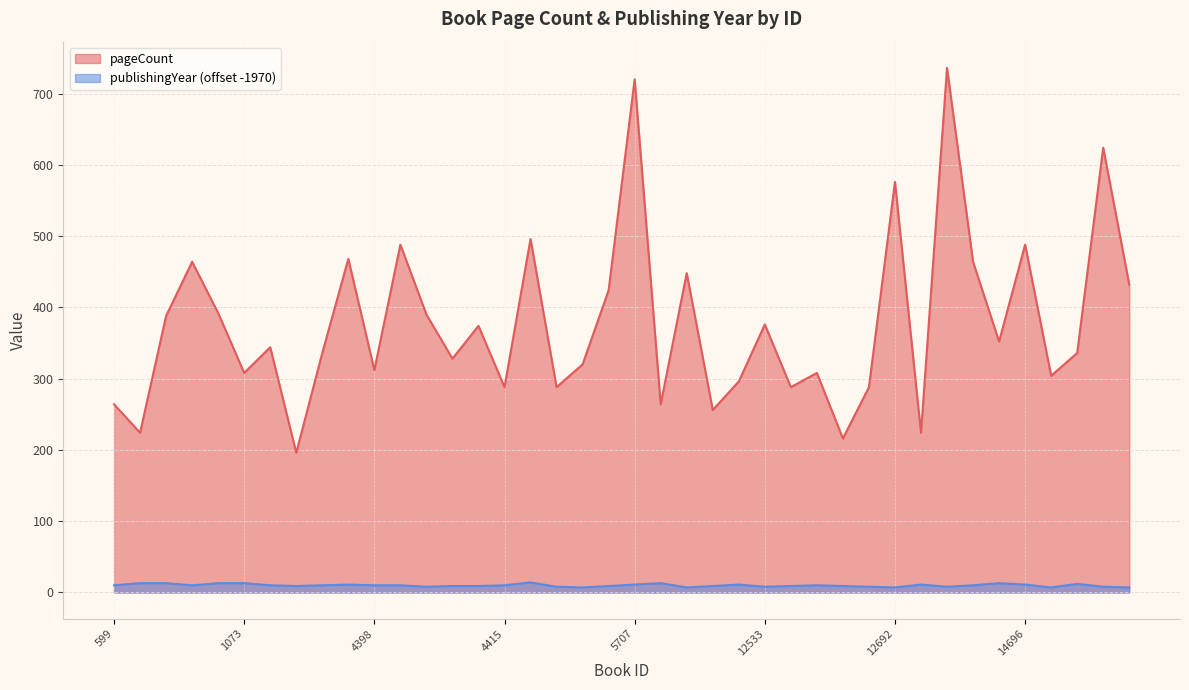

What is the minimum value shown in the chart?

7